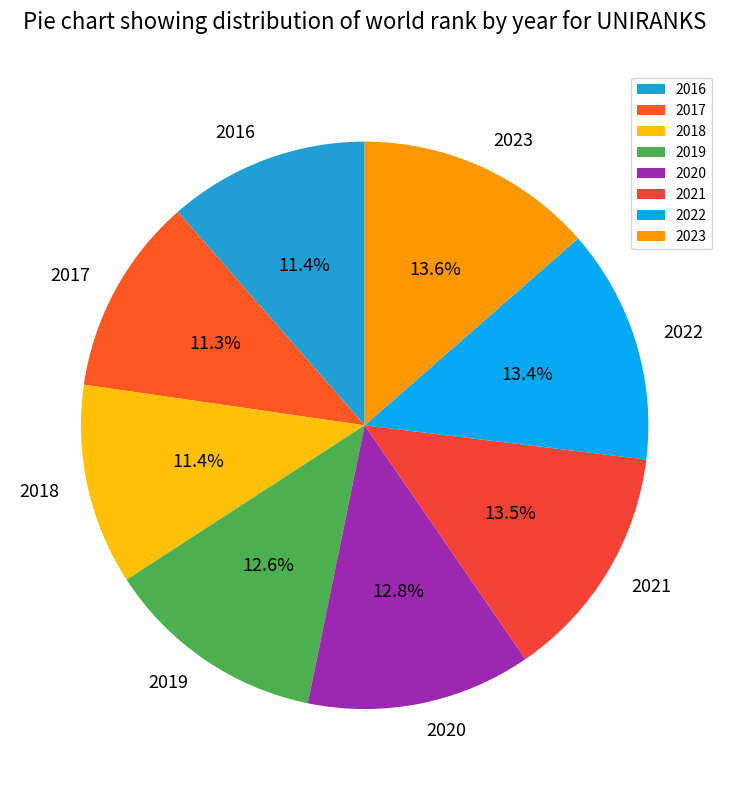

To the nearest percent, what portion does 2023 represent?

14%